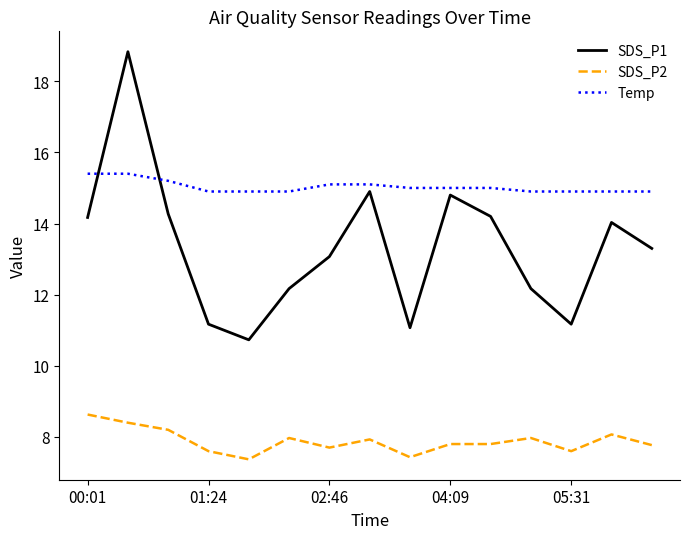

What is the difference between the maximum and minimum values in the SDS_P1 series?

8.1